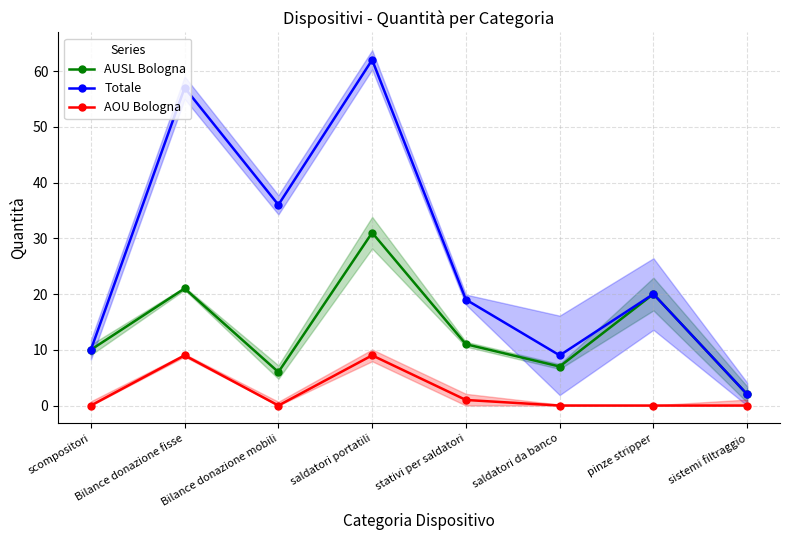

What are all the series names shown in the legend?

AUSL Bologna, Totale, AOU Bologna